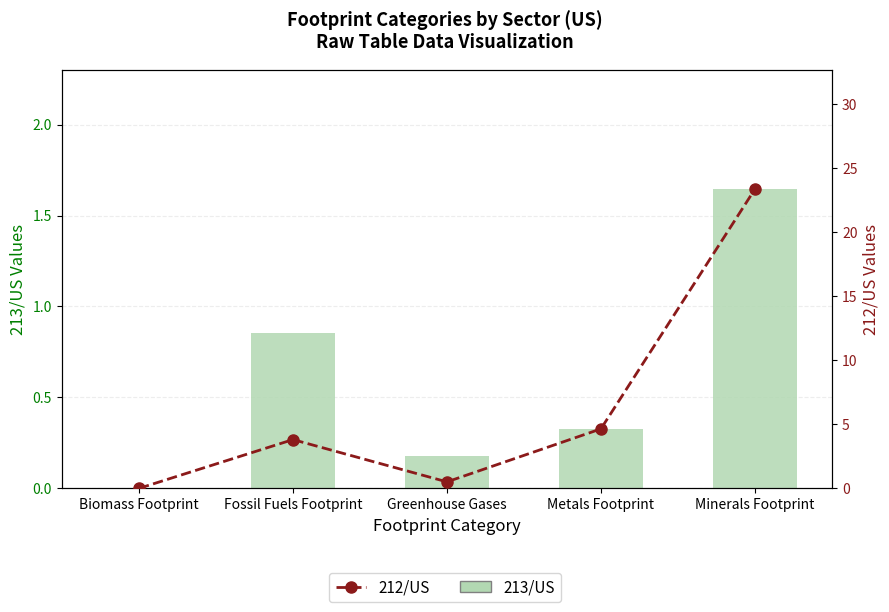

What is the difference between the maximum and minimum values in the 212/US series?

23.3